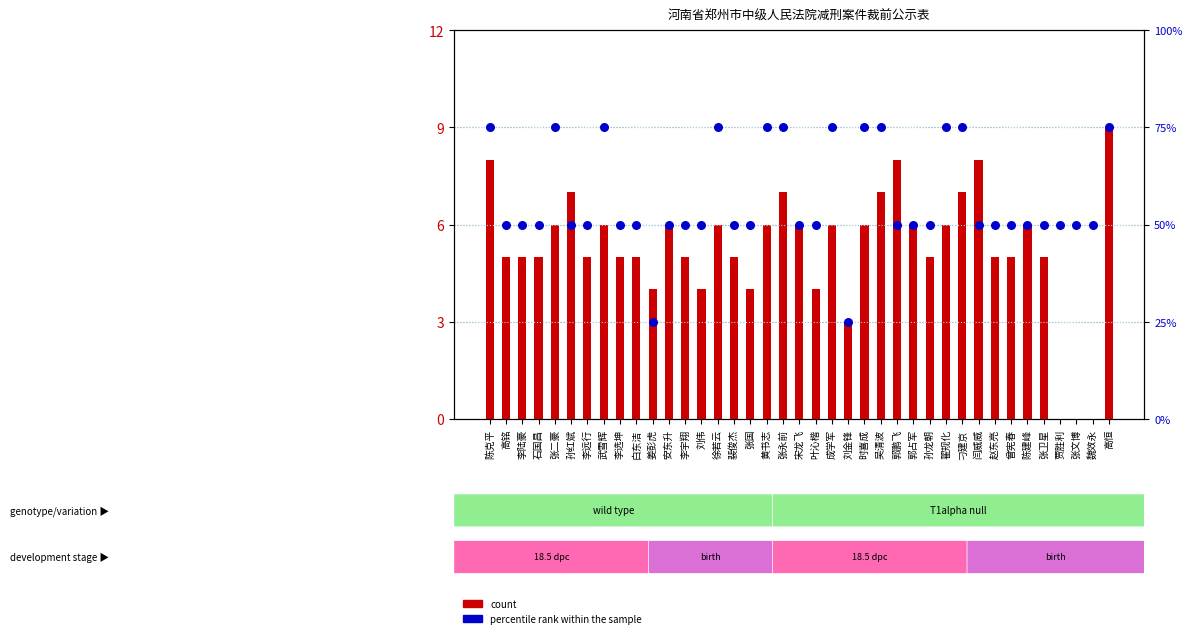

What are all the series names shown in the legend?

count, percentile rank within the sample